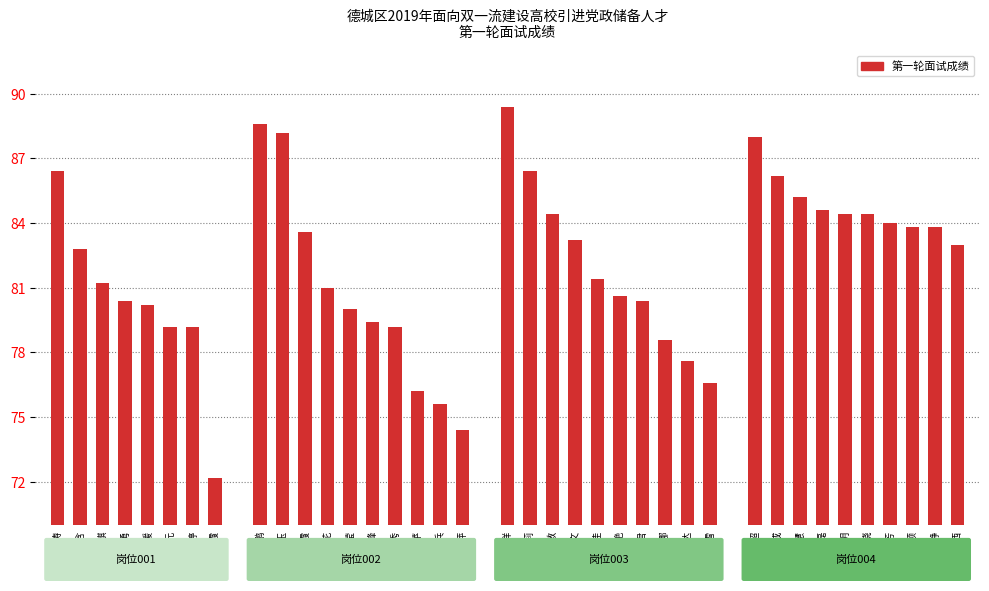

Does the chart contain stacked bars?

No